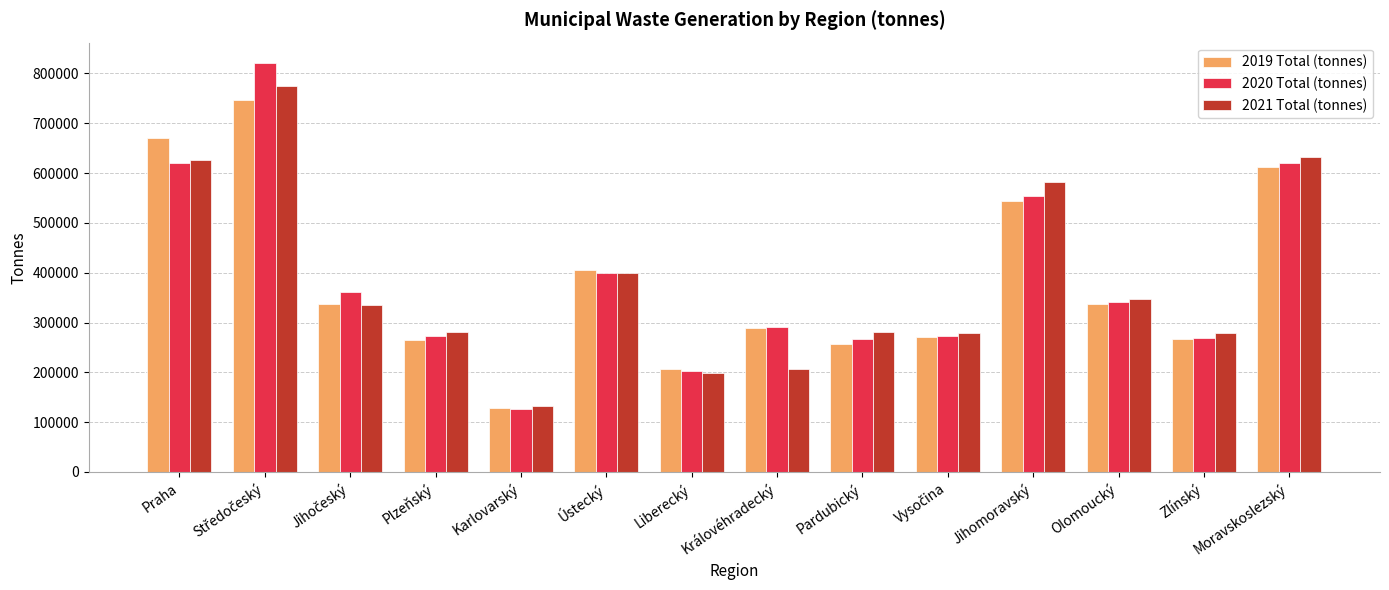

What is the difference between the maximum and minimum values in the 2019 Total (tonnes) series?

618571.3